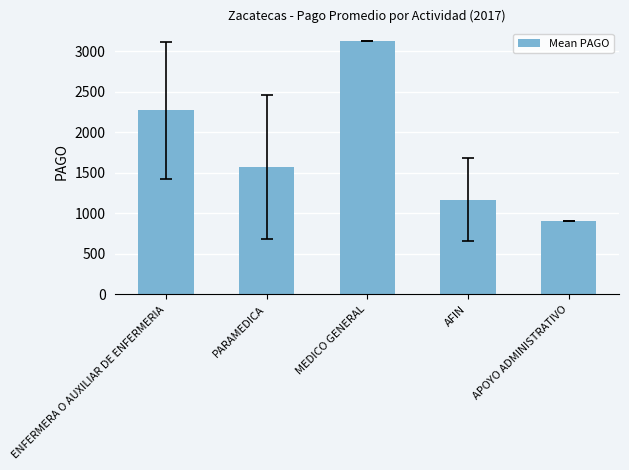

List the labels in order of value, largest first.

MEDICO GENERAL, ENFERMERA O AUXILIAR DE ENFERMERIA, PARAMEDICA, AFIN, APOYO ADMINISTRATIVO